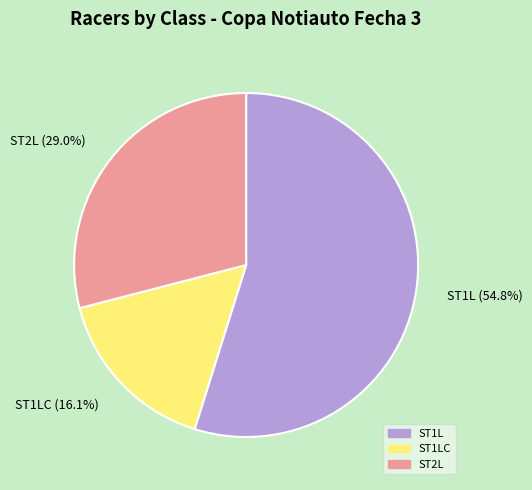

How much of the chart is everything except ST2L (29.0%)?

71.0%